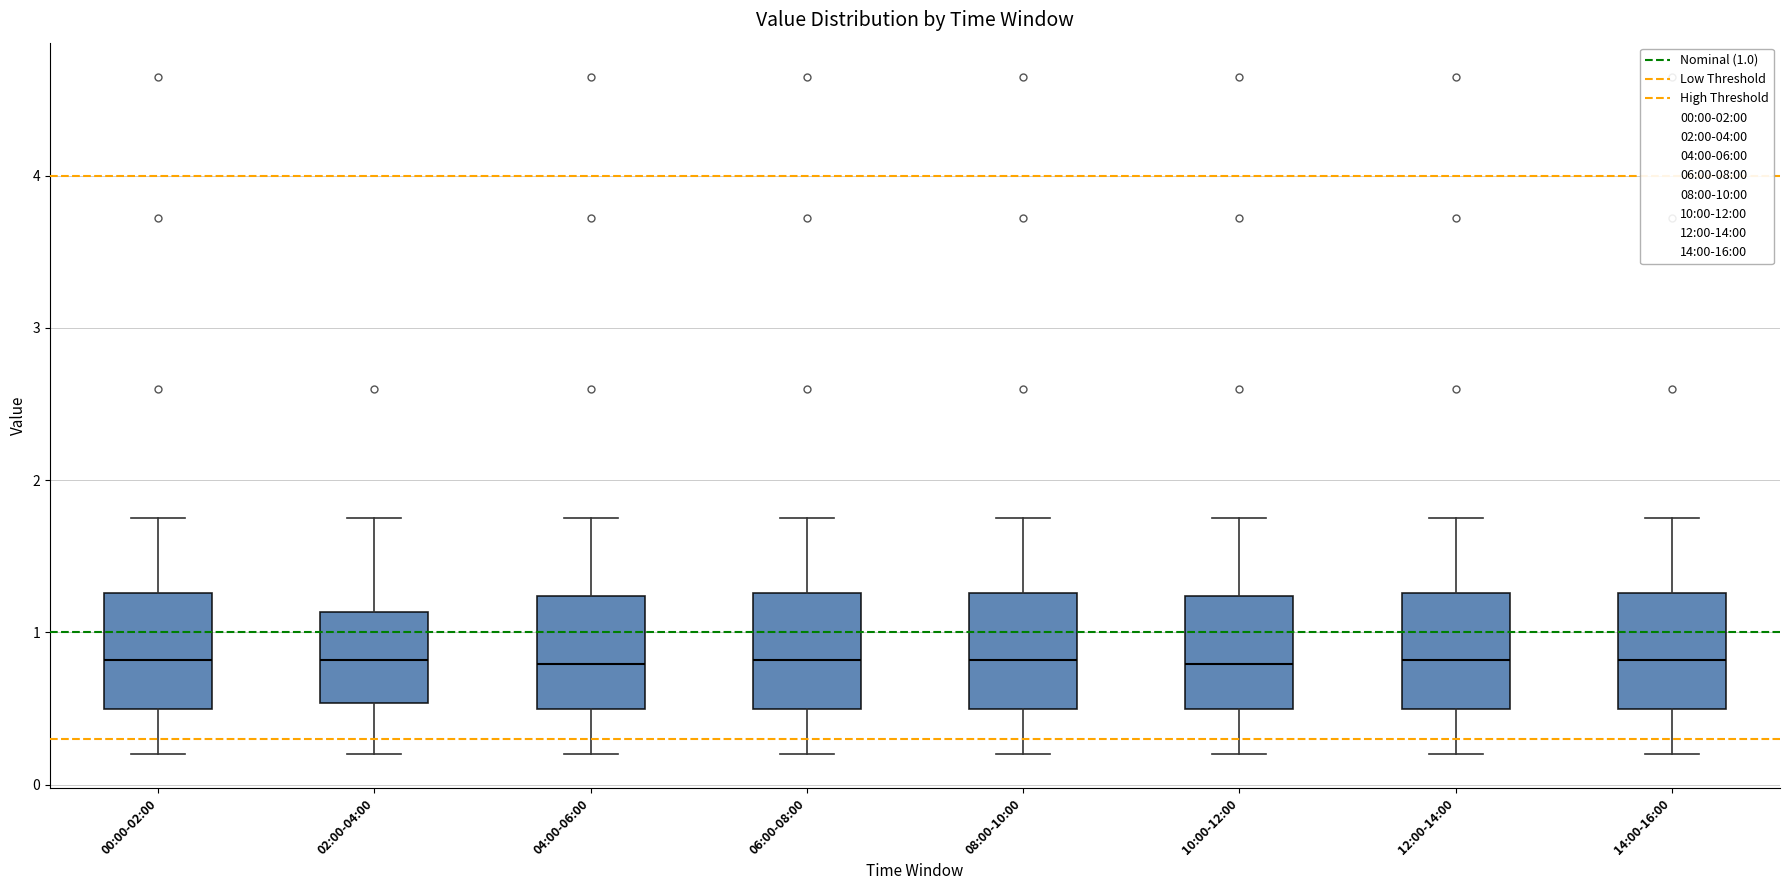

Reading left to right, read every box against the y-axis: the position of its median line, the range the box covers, and the ends of its whiskers. The values are not printed on the chart, so give them approximately, as read against the axis.

00:00-02:00: median 0.8, box 0.5 to 1.3, whiskers 0.2 to 1.8
02:00-04:00: median 0.8, box 0.5 to 1.1, whiskers 0.2 to 1.8
04:00-06:00: median 0.8, box 0.5 to 1.2, whiskers 0.2 to 1.8
06:00-08:00: median 0.8, box 0.5 to 1.3, whiskers 0.2 to 1.8
08:00-10:00: median 0.8, box 0.5 to 1.3, whiskers 0.2 to 1.8
10:00-12:00: median 0.8, box 0.5 to 1.2, whiskers 0.2 to 1.8
12:00-14:00: median 0.8, box 0.5 to 1.3, whiskers 0.2 to 1.8
14:00-16:00: median 0.8, box 0.5 to 1.3, whiskers 0.2 to 1.8